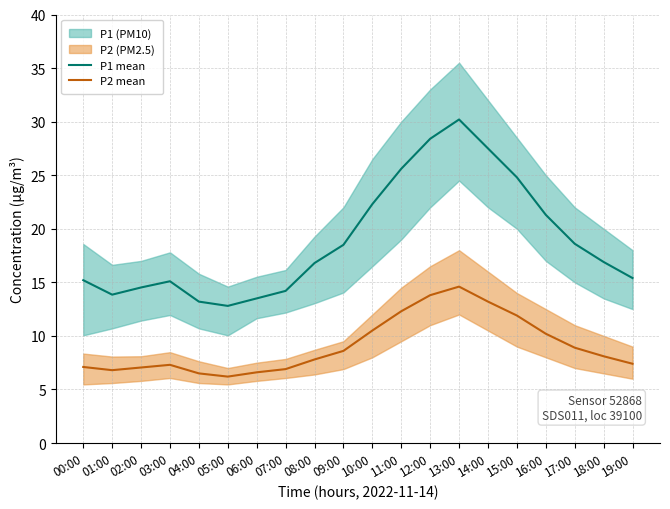

At which label does P2 mean first exceed 8?

09:00